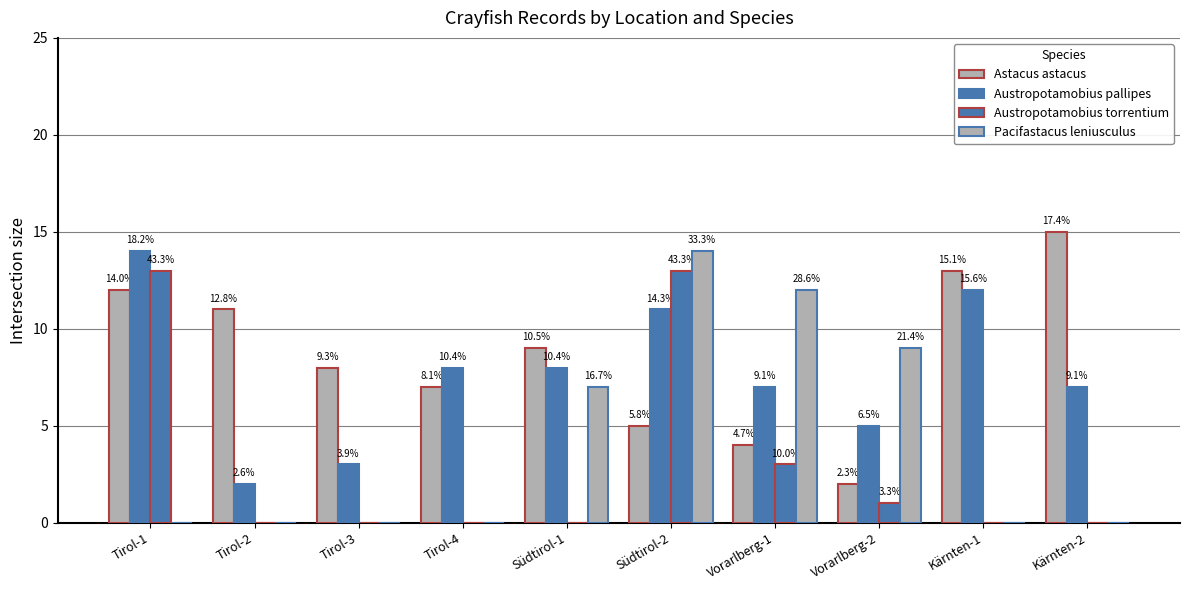

Which has a higher value, Kärnten-1 or Tirol-2?

Kärnten-1